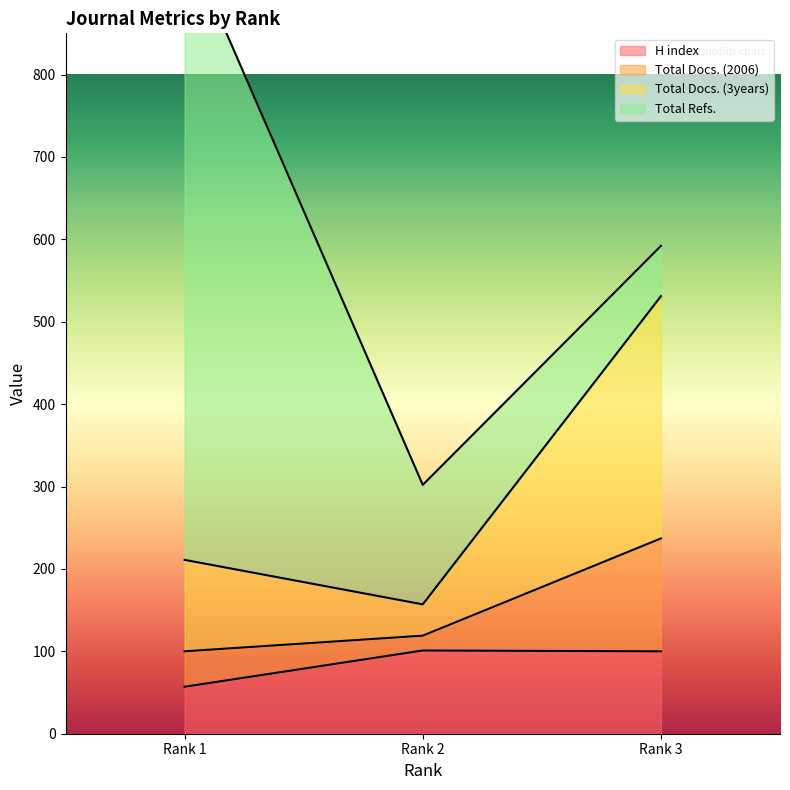

How many categories are shown in the chart?

3